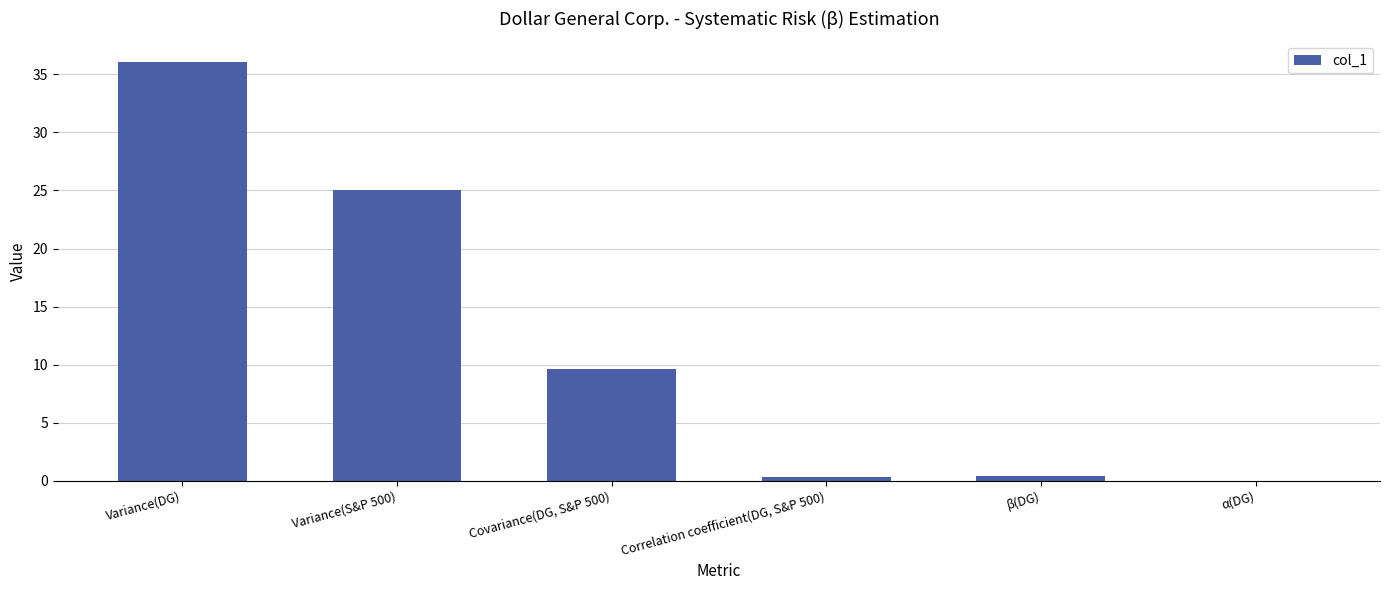

At which category does the chart reach its peak across all series?

Variance(DG)